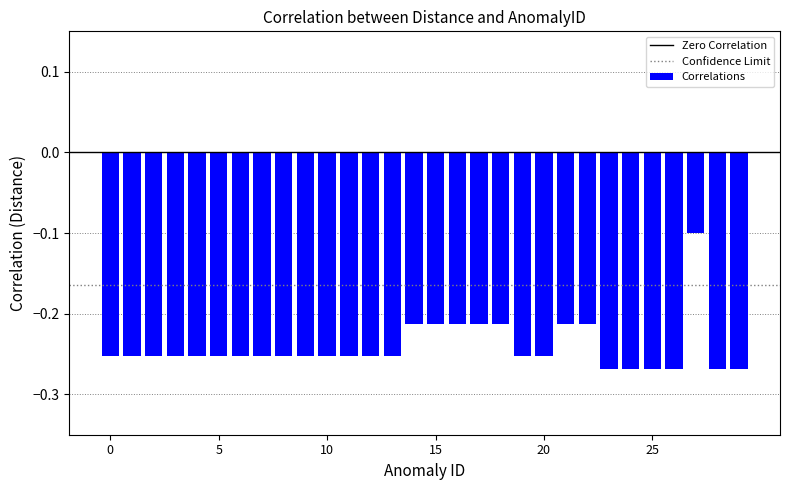

What is the sum of all values?

-7.2